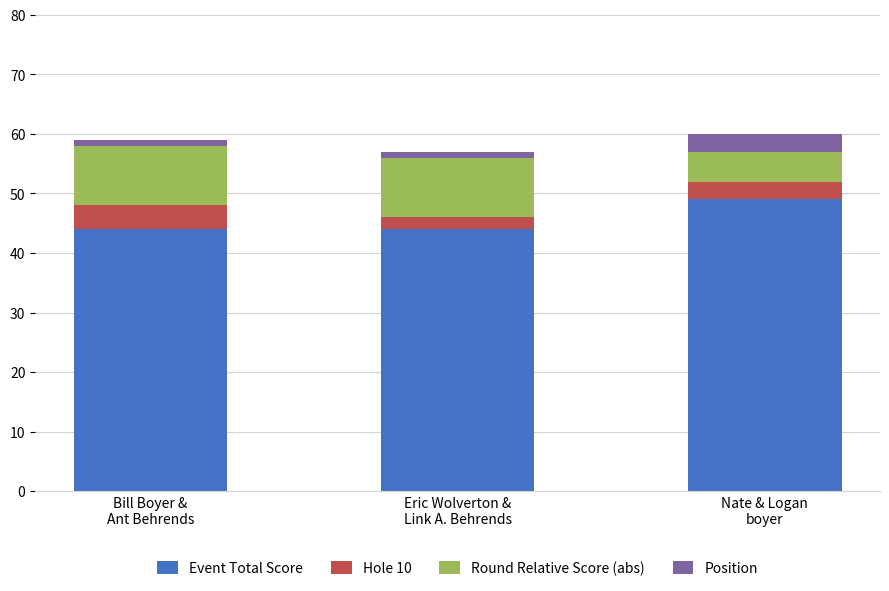

Are the bars grouped side by side (vs. stacked)?

No